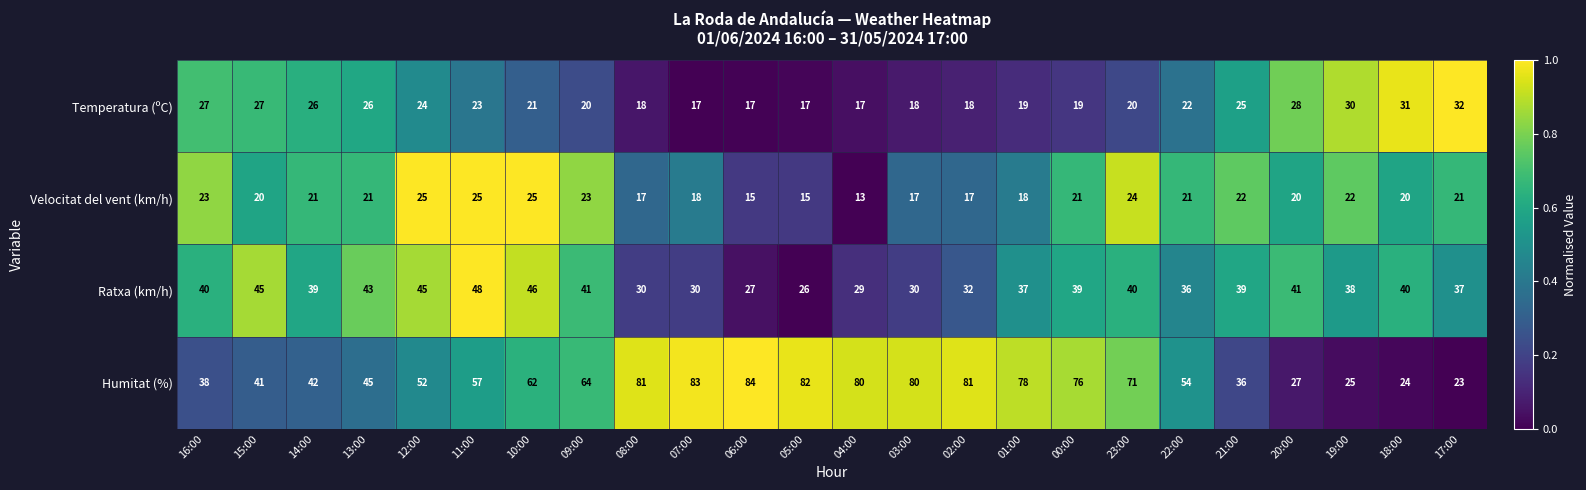

What is the spread (max minus min) of values at 23:00?

51